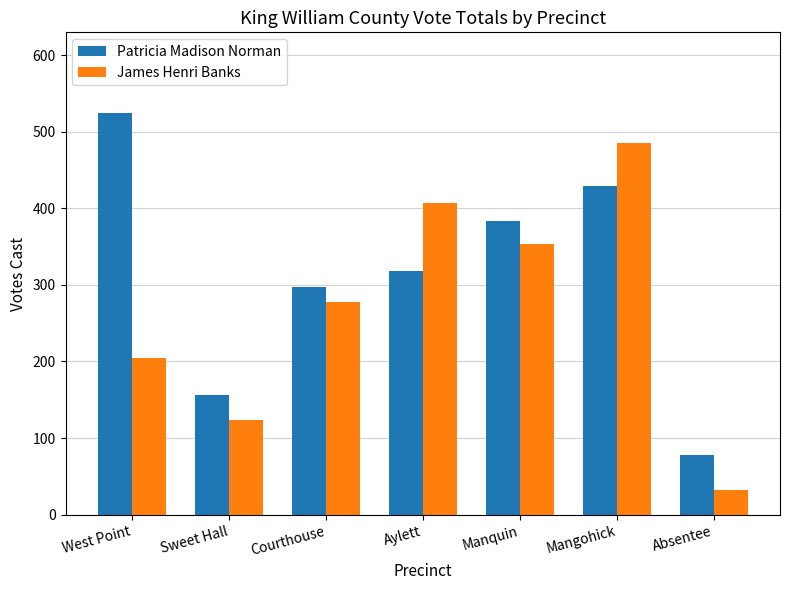

Rank the series by their maximum value, from lowest to highest.

James Henri Banks, Patricia Madison Norman